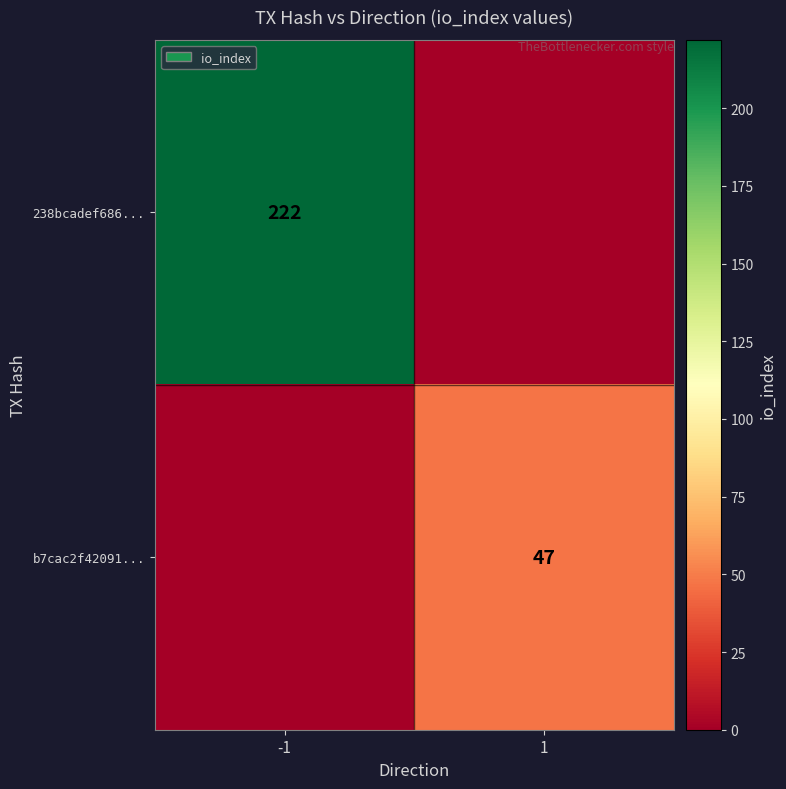

The value of b7cac2f42091... at 1 is 47. True or false?

True